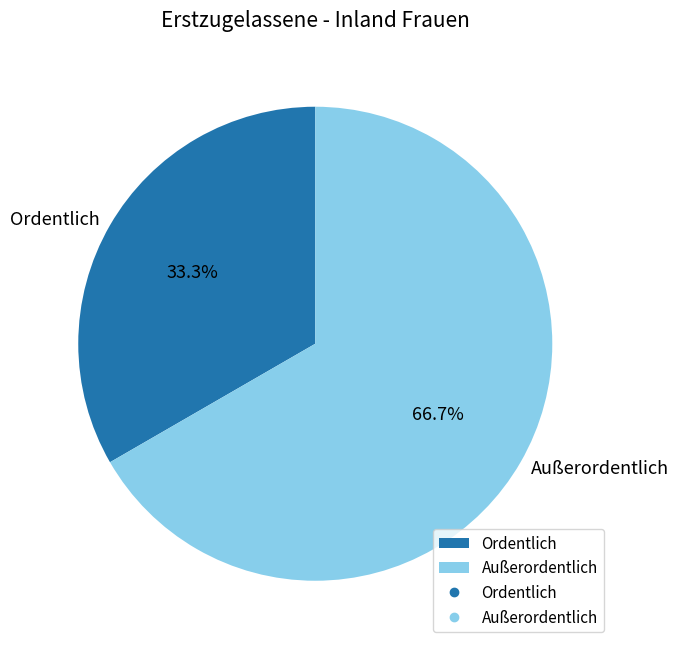

Is Ordentlich the majority of the pie?

No